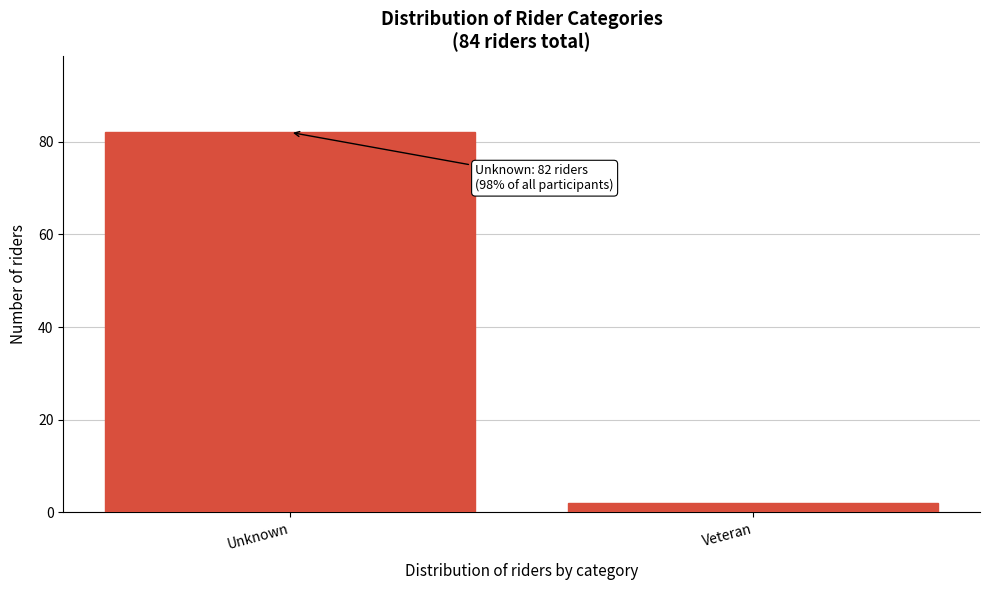

Reading left to right, transcribe all the data shown in this chart.

Unknown=82	Veteran=2